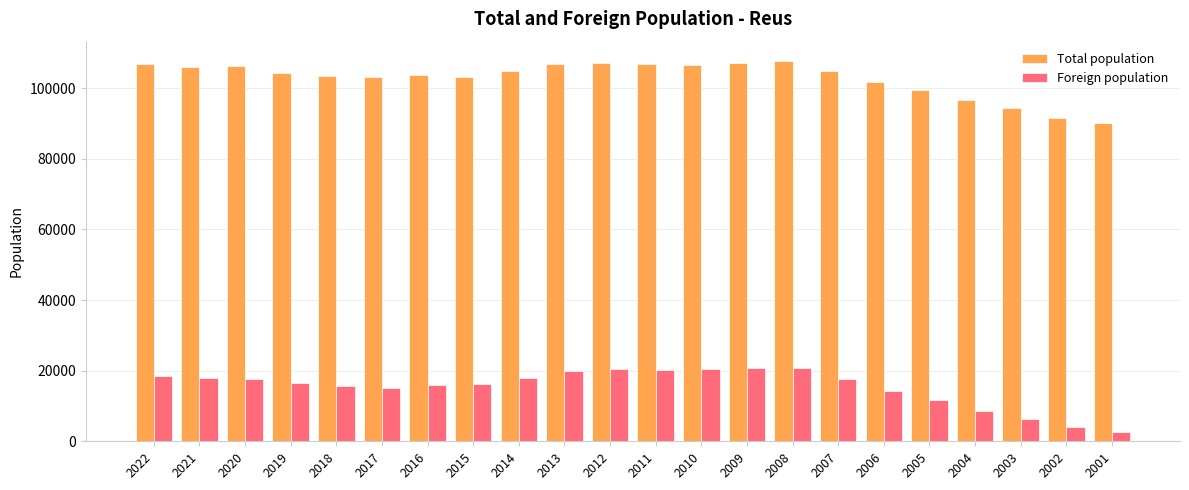

The value of Total population at 2005 is 48334. True or false?

False